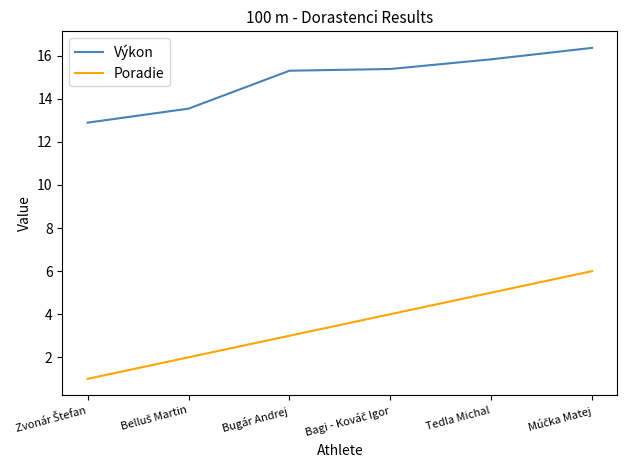

Which series has the widest spread of values?

Poradie